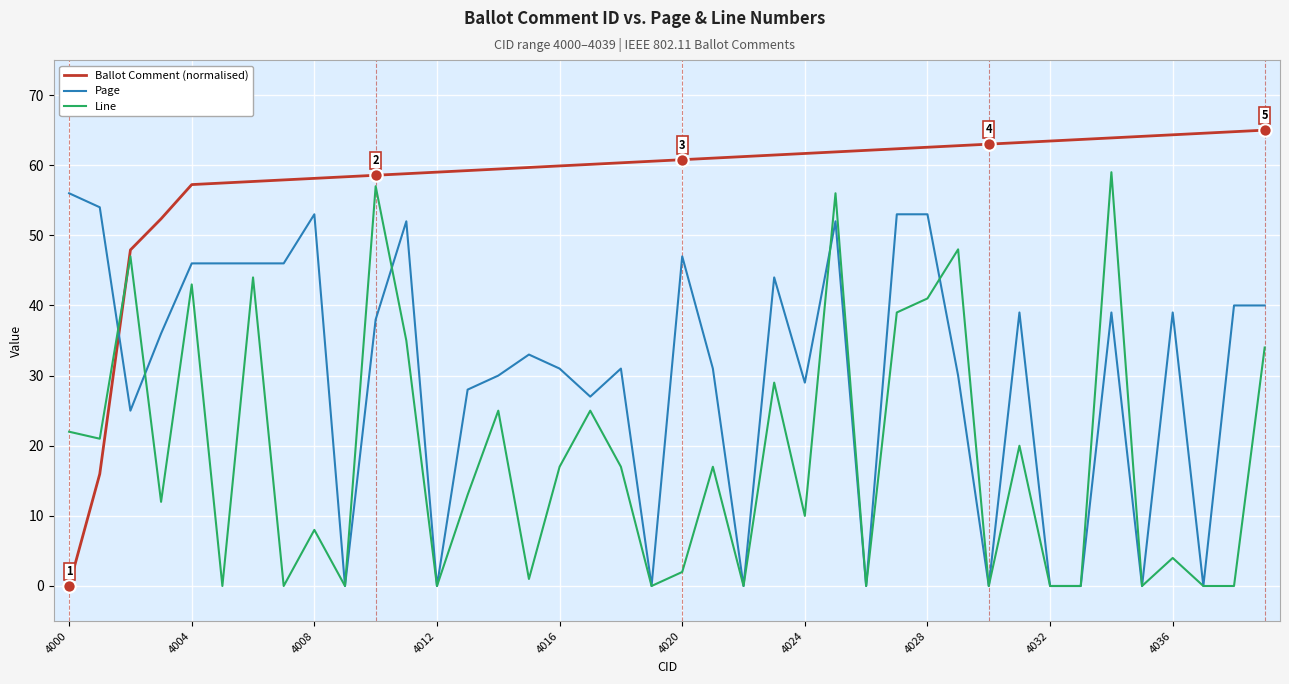

What are all the series names shown in the legend?

Ballot Comment (normalised), Page, Line